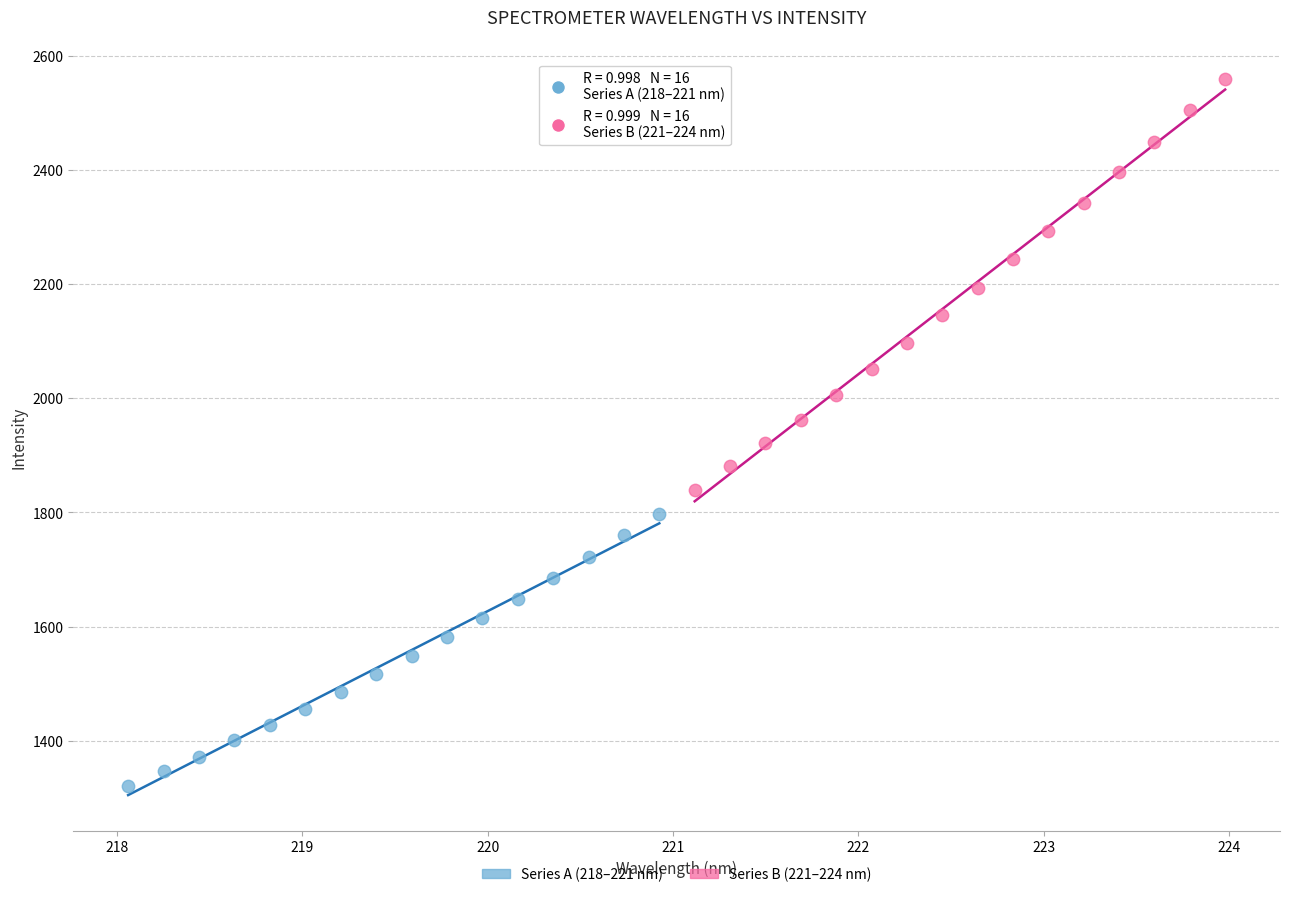

What are all the series names shown in the legend?

Series A (218–221 nm), Series B (221–224 nm)